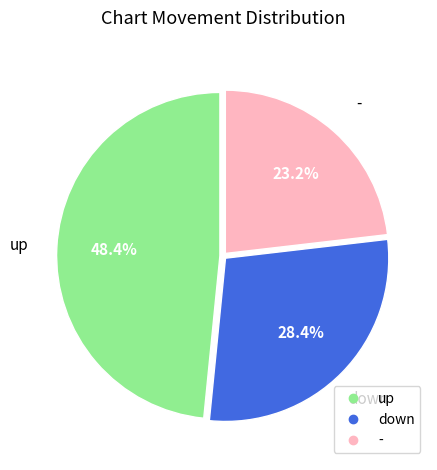

Approximately how many times larger is the value at - compared to down?

0.8